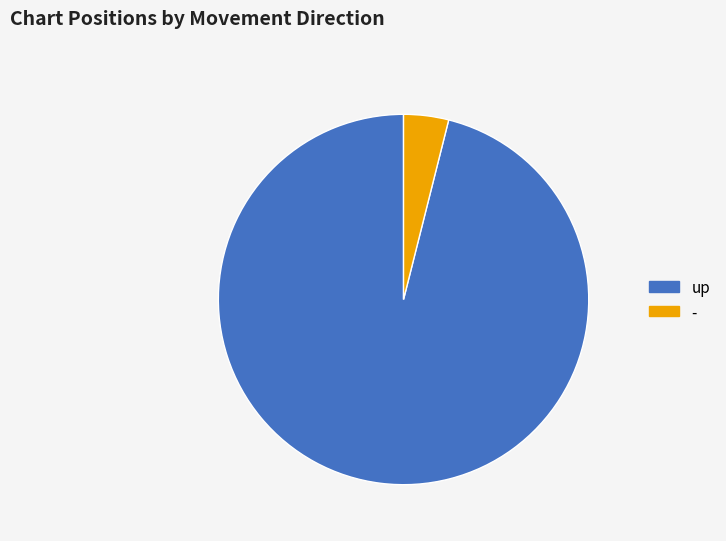

Which category has the biggest portion of the pie?

up